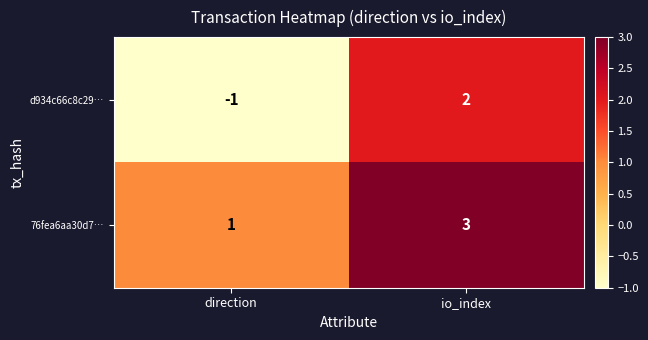

What is the sum of all 76fea6aa30d7… values?

4